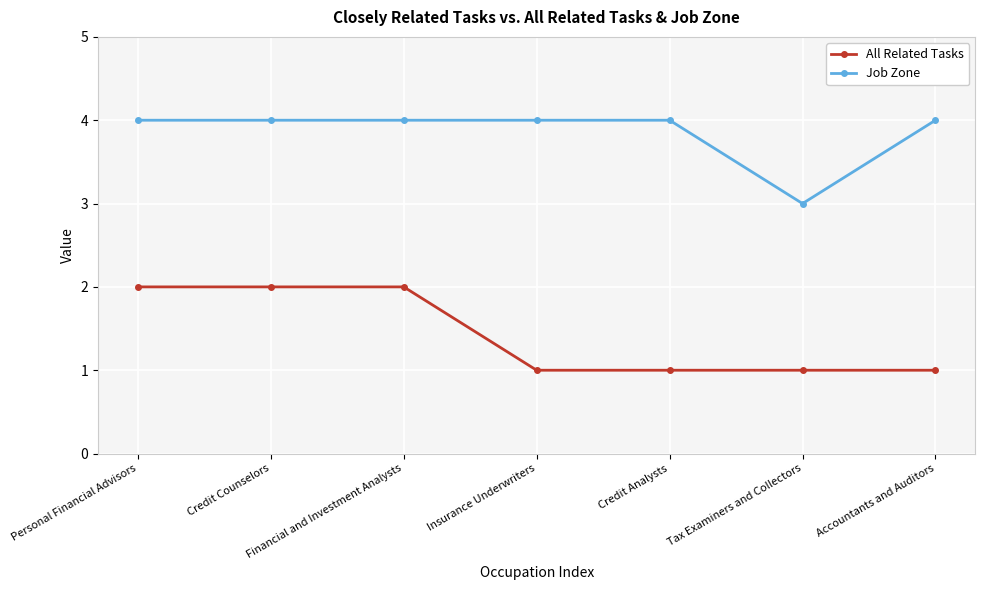

Reading left to right, list all the values displayed in this chart.

All Related Tasks: 2	2	2	1	1	1	1
Job Zone: 4	4	4	4	4	3	4